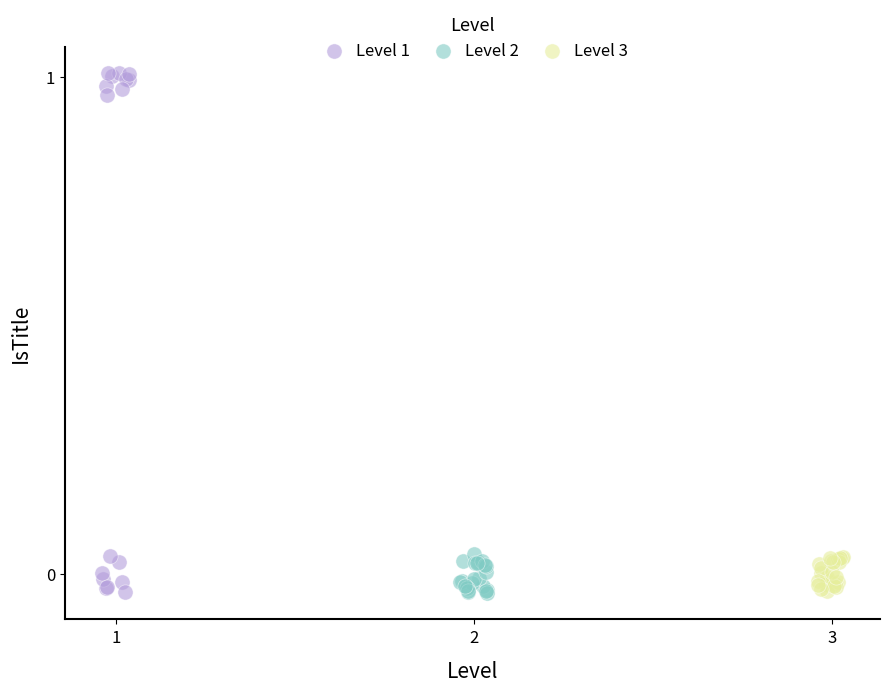

Which series has the largest Y range (max minus min)?

Level 1